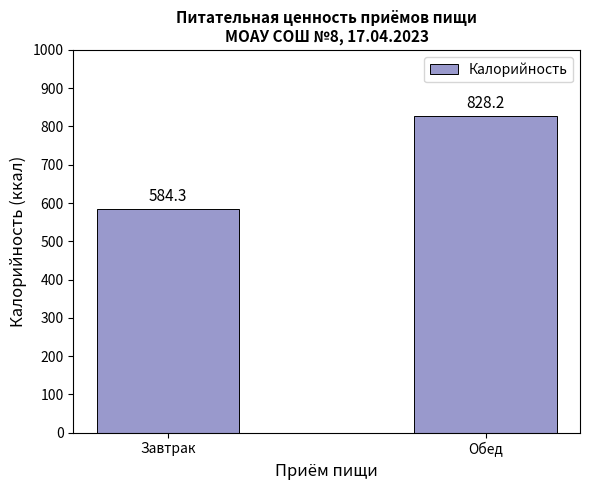

What position from the left is Завтрак?

1